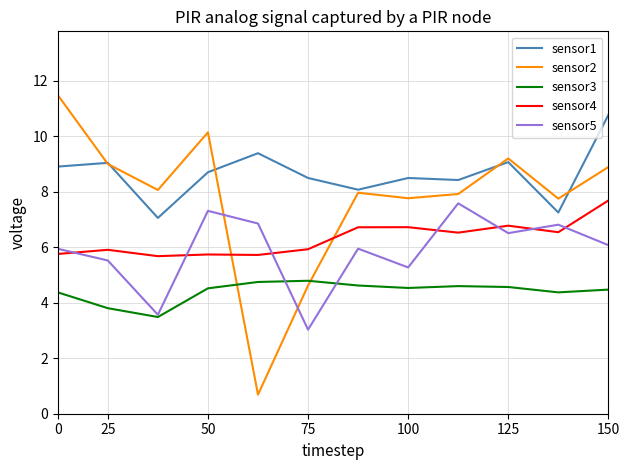

Which series has the largest total across all categories?

sensor1